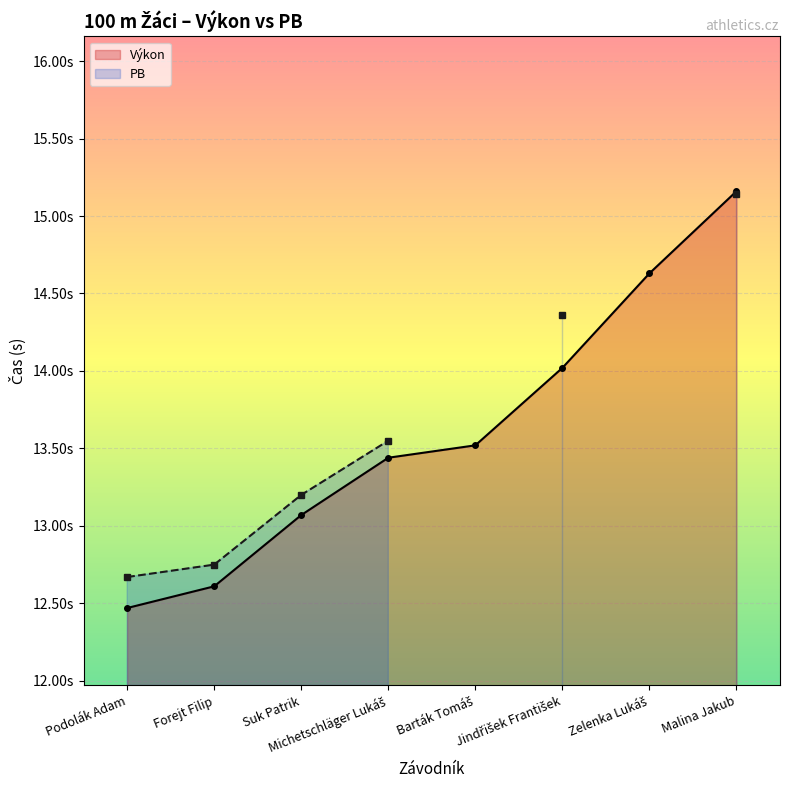

What is the difference between the values at Zelenka Lukáš and Michetschläger Lukáš?

1.2